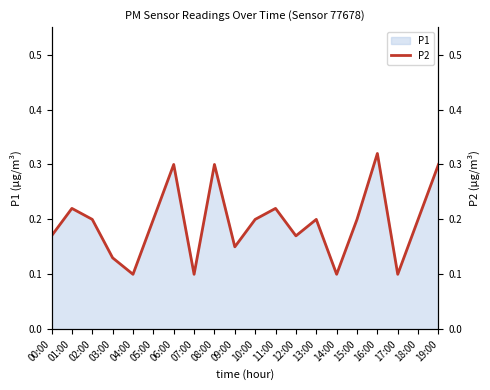

The value of P1 at 18:00 is 0.2. True or false?

True